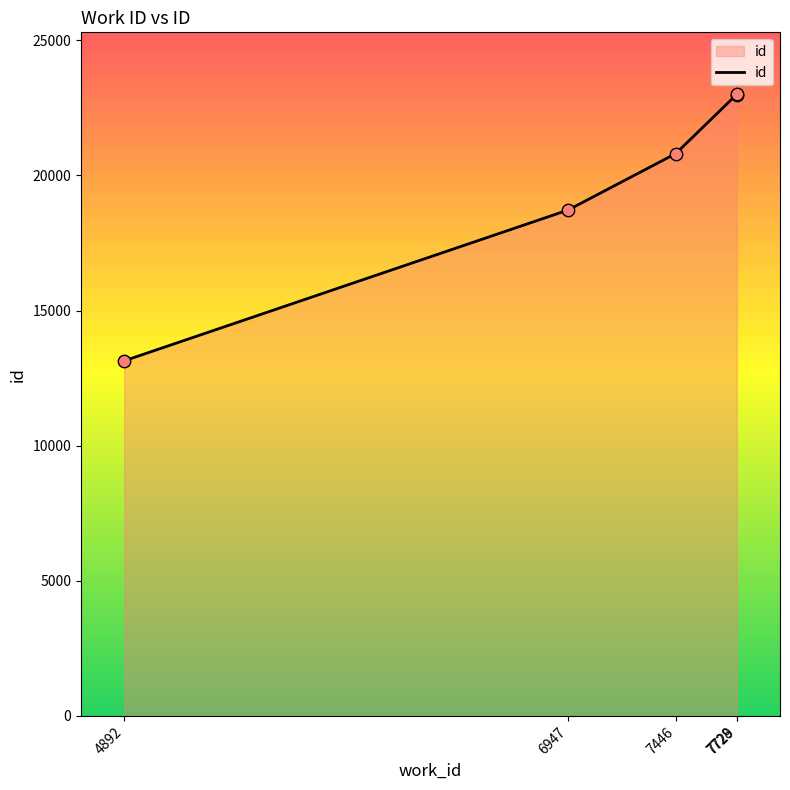

What is the ratio of the value at 4892 to the value at 7728?

0.6